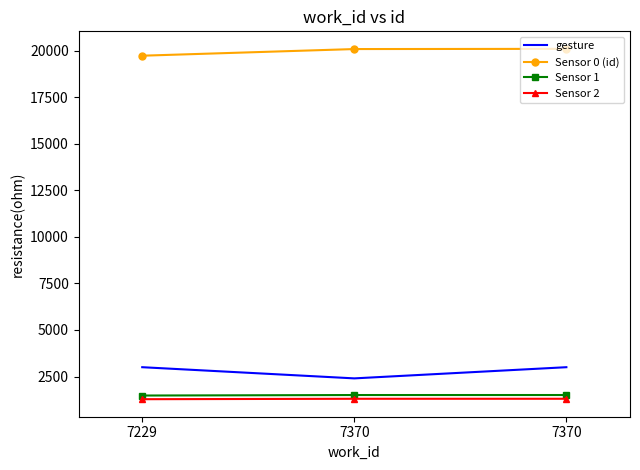

Reading right to left, extract all data points from this chart.

gesture: 3000.0	2400.0	3000.0
Sensor 0 (id): 20091.0	20080.0	19723.0
Sensor 1: 1506.8	1506.0	1479.2
Sensor 2: 1305.9	1305.2	1282.0